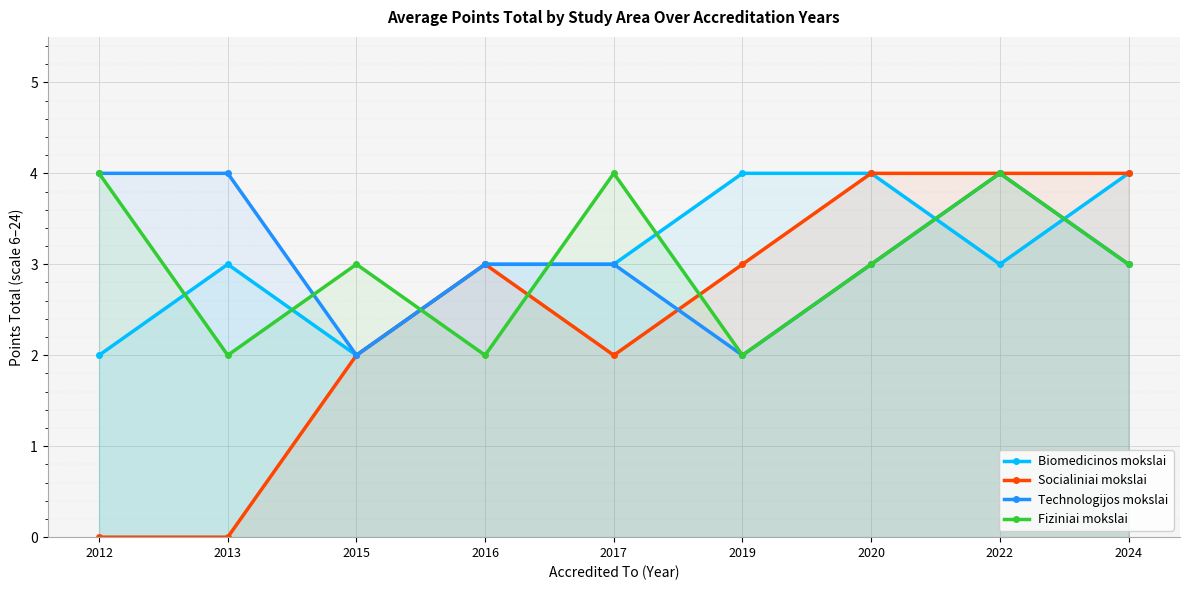

How many lines are shown in the chart?

4